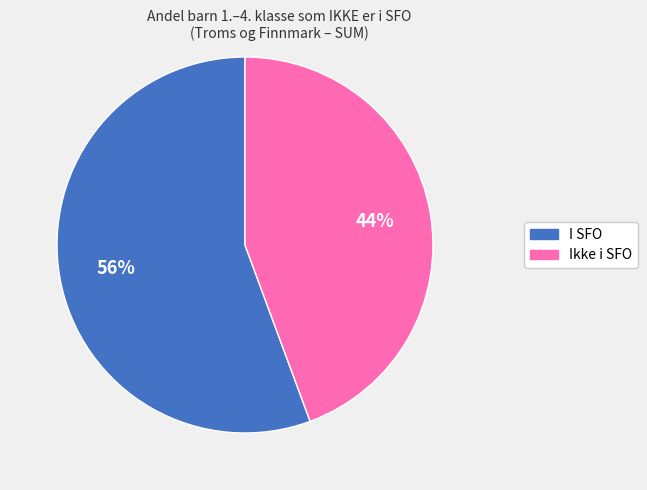

To the nearest percent, what is the average slice percentage?

50%